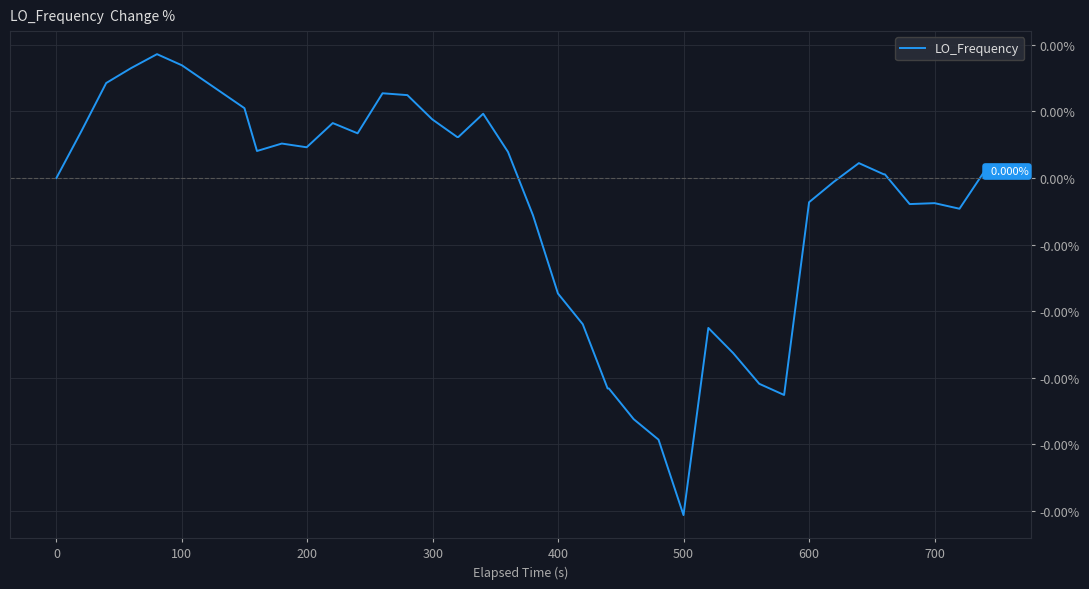

Does the chart have visible grid lines?

Yes